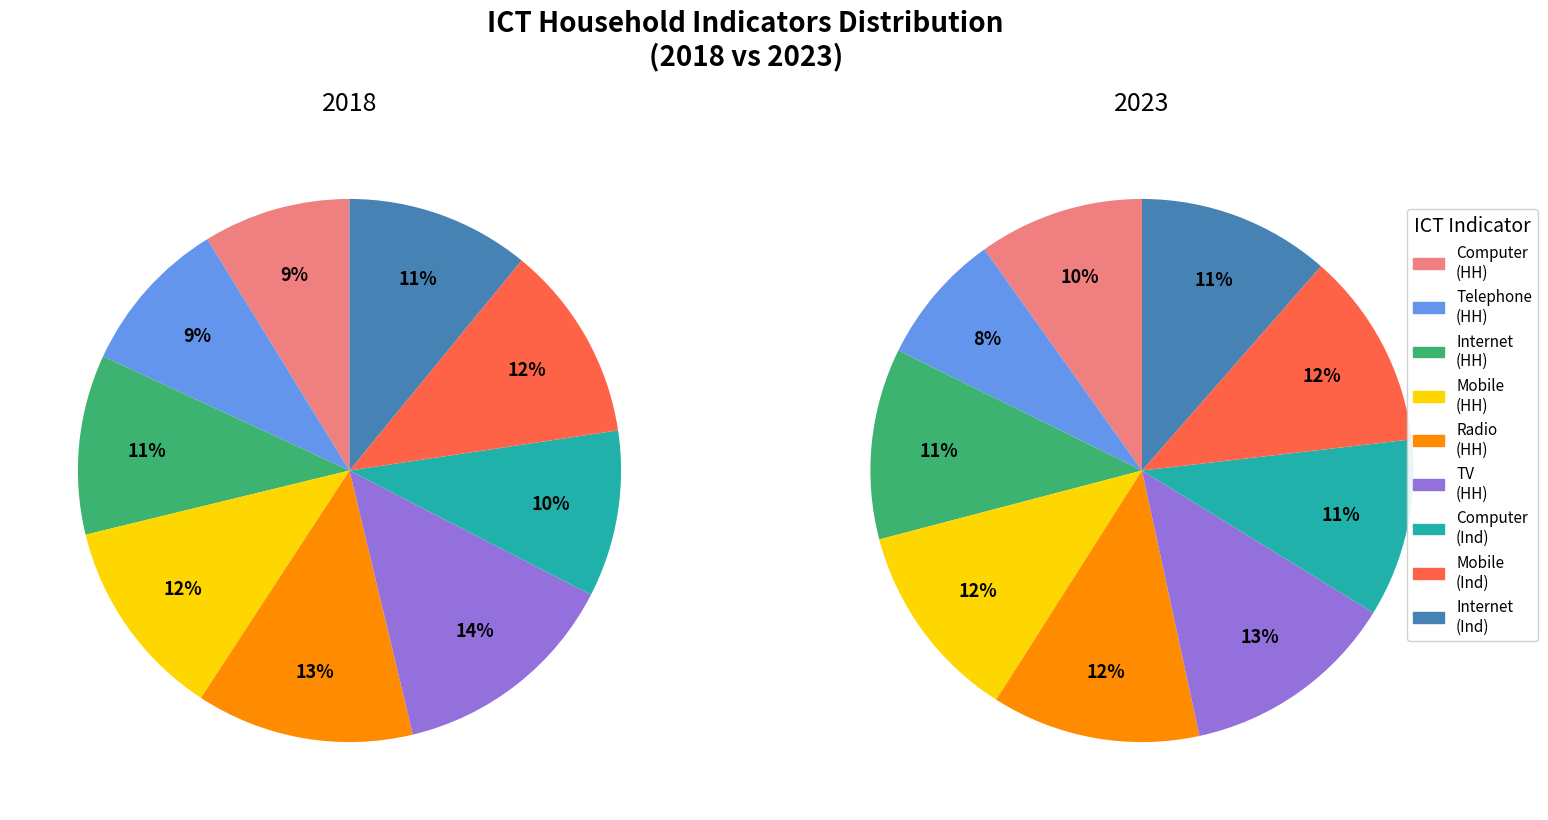

To the nearest percent, what portion does Households with telephone represent?

9%